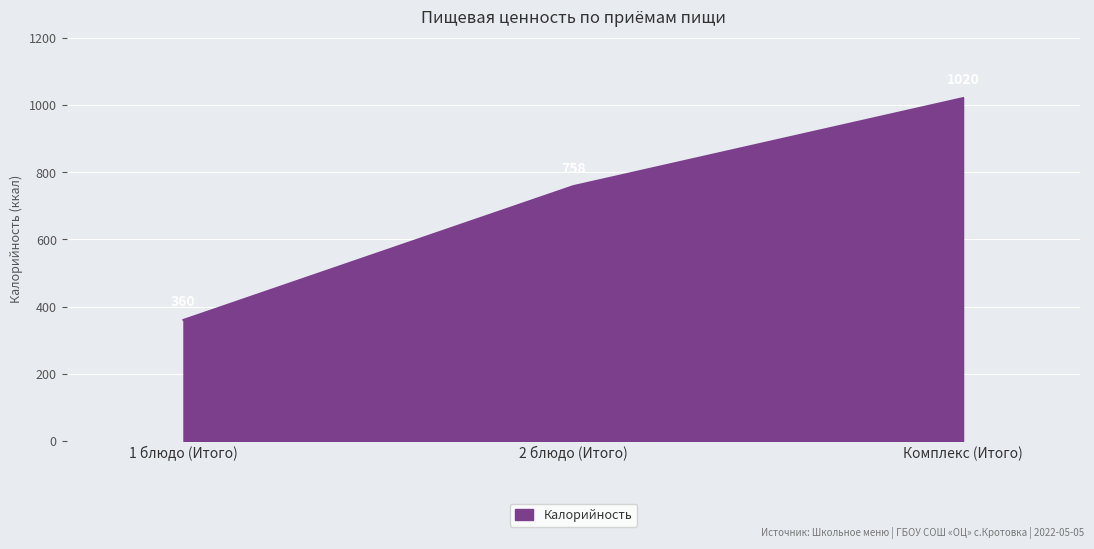

Does the chart display data point markers on the line(s)?

No